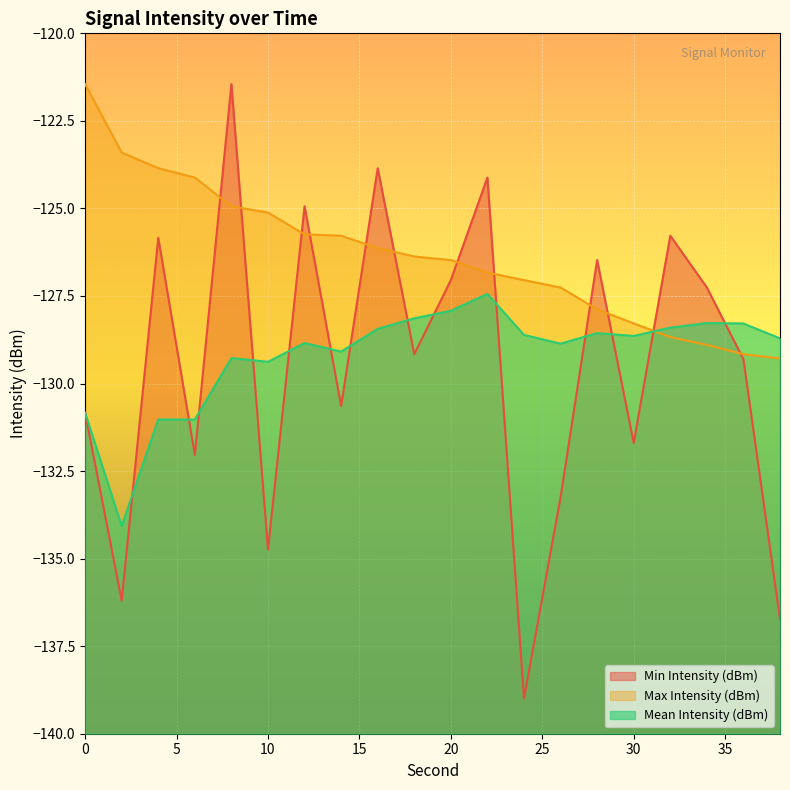

Rank the series by their maximum value, from lowest to highest.

Mean Intensity (dBm), Min Intensity (dBm), Max Intensity (dBm)